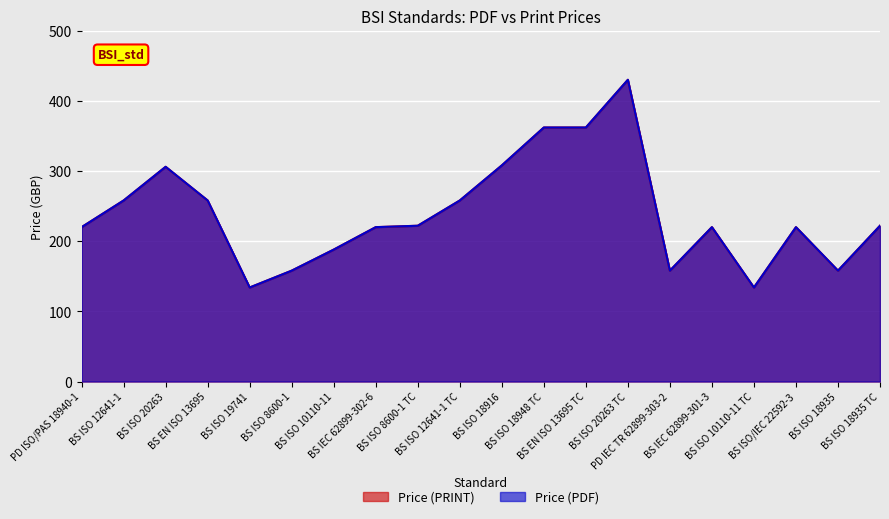

Where is the first local maximum for Price (PDF)?

BS ISO 20263